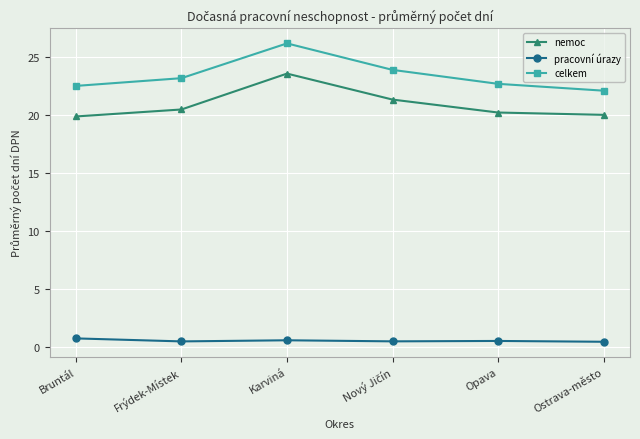

In celkem, how many points are higher than both neighbors (excluding endpoints)?

1